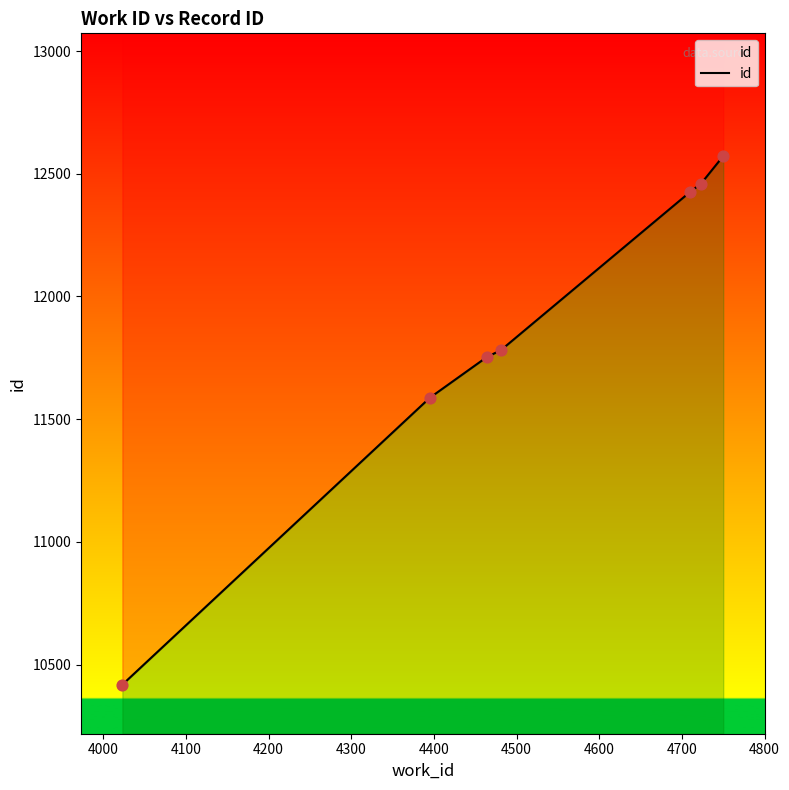

Which has a higher value, 4200 or 4400?

4400